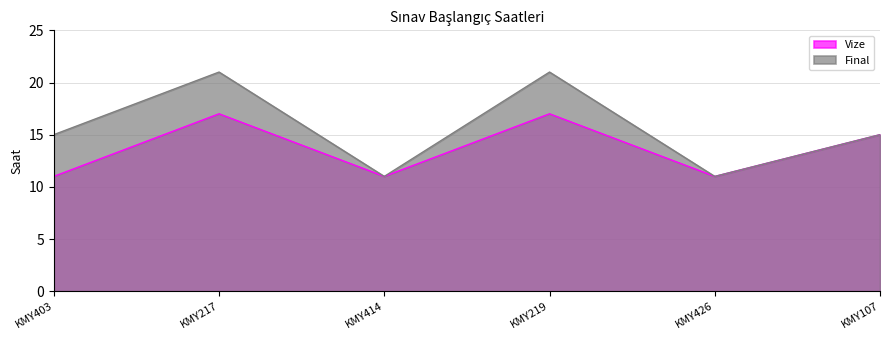

True or false: Vize has a value of 6 at KMY414.

False